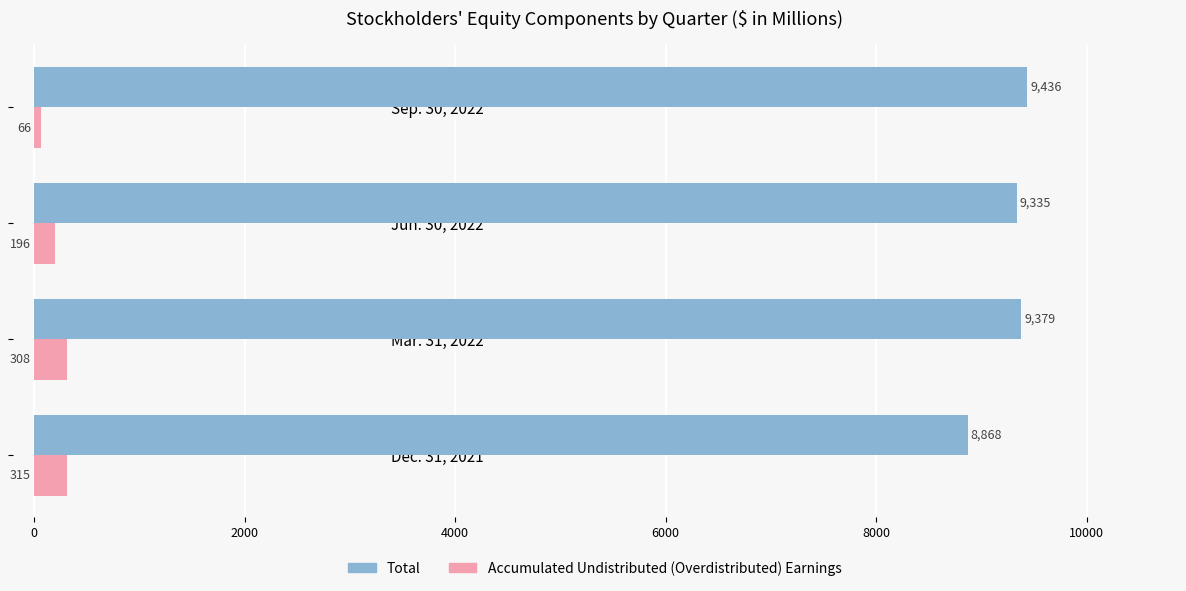

At which label is Accumulated Undistributed (Overdistributed) Earnings closest to 190?

Jun. 30, 2022